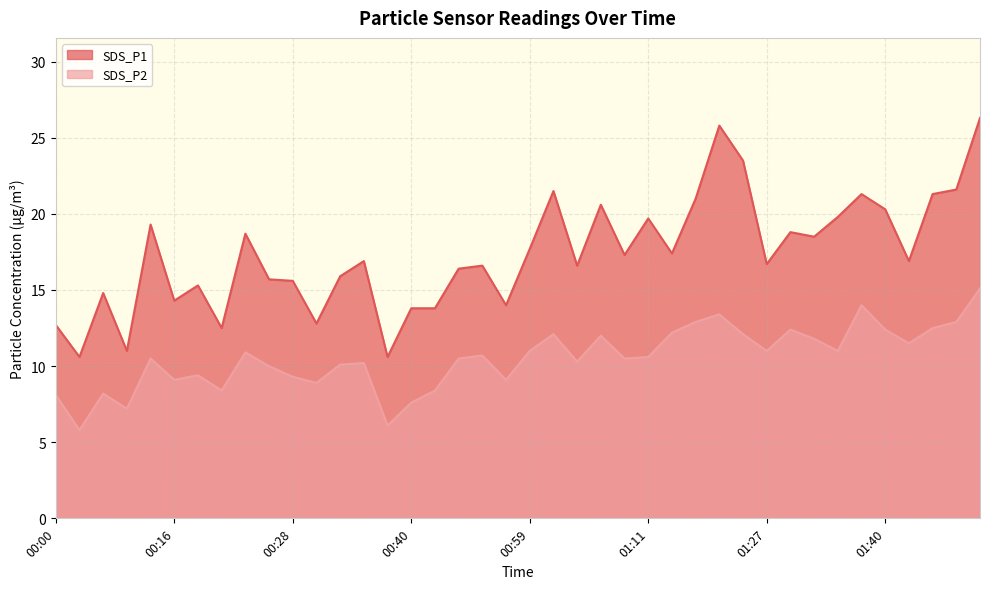

What is the minimum value shown in the chart?

5.8